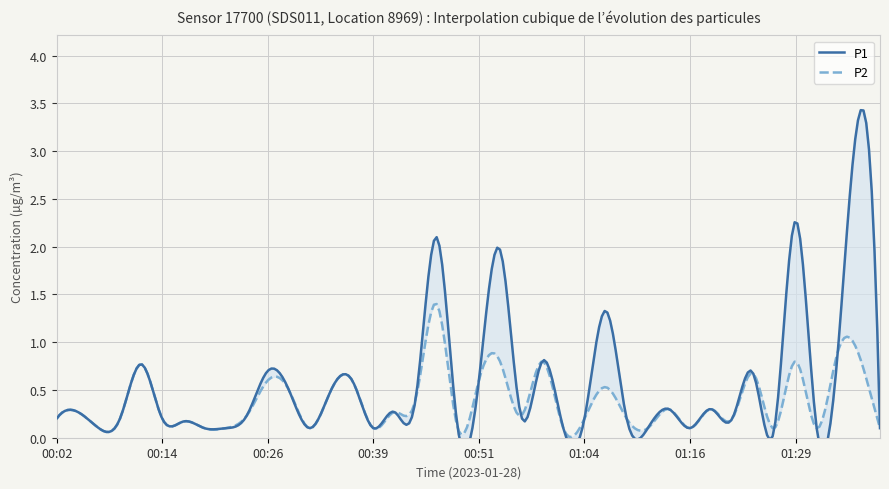

At which category is the sum across all series the highest?

01:36